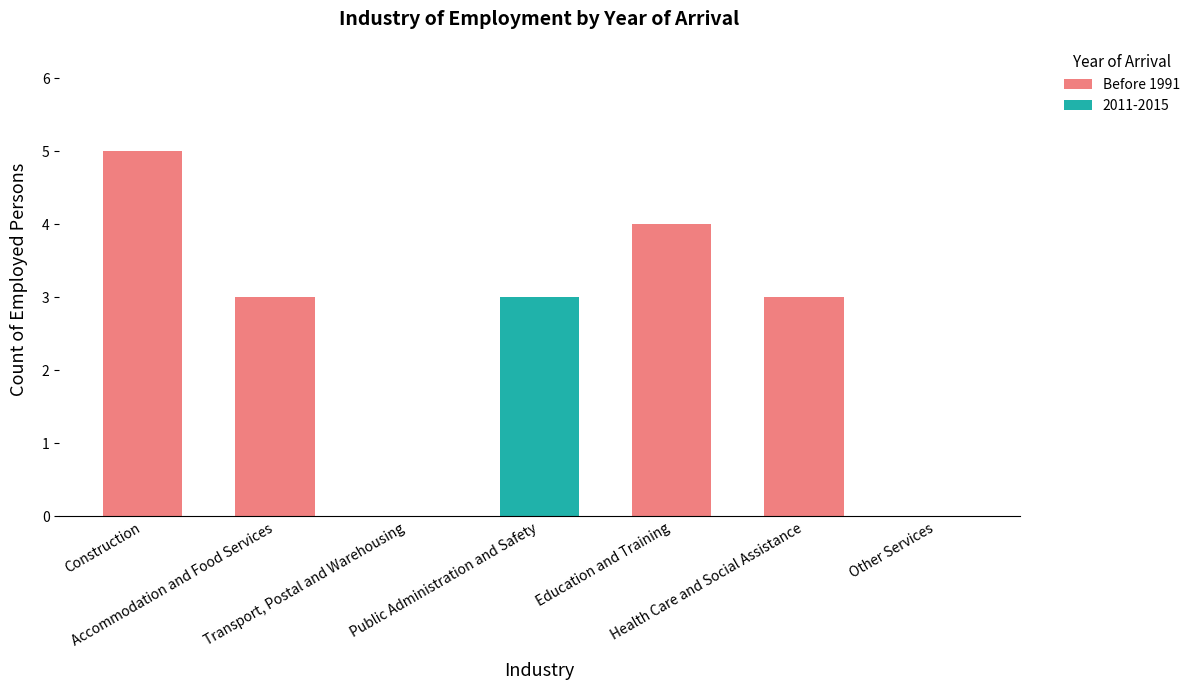

What is the maximum value for Before 1991?

5